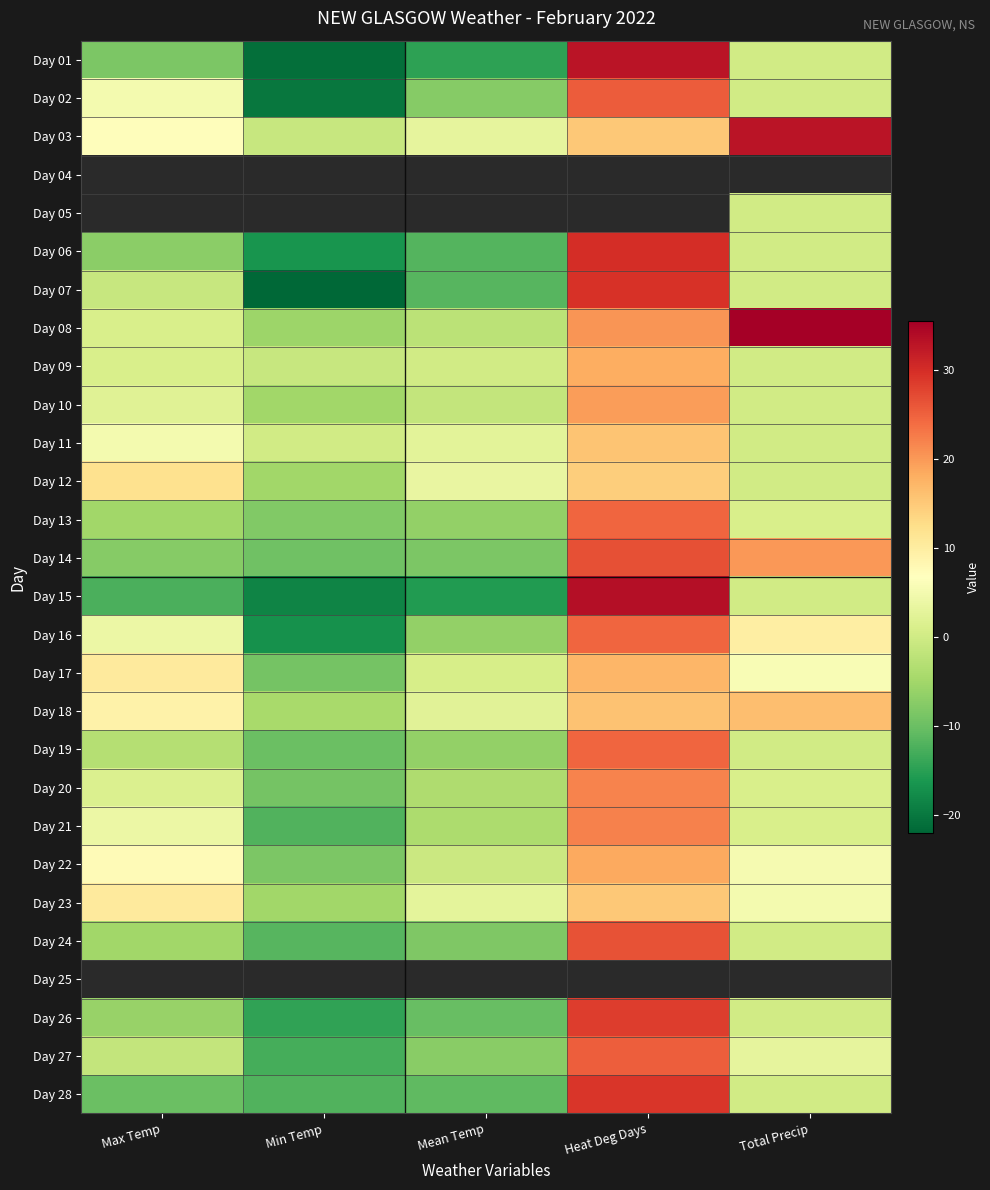

Which series has the largest total across all categories?

Day 03